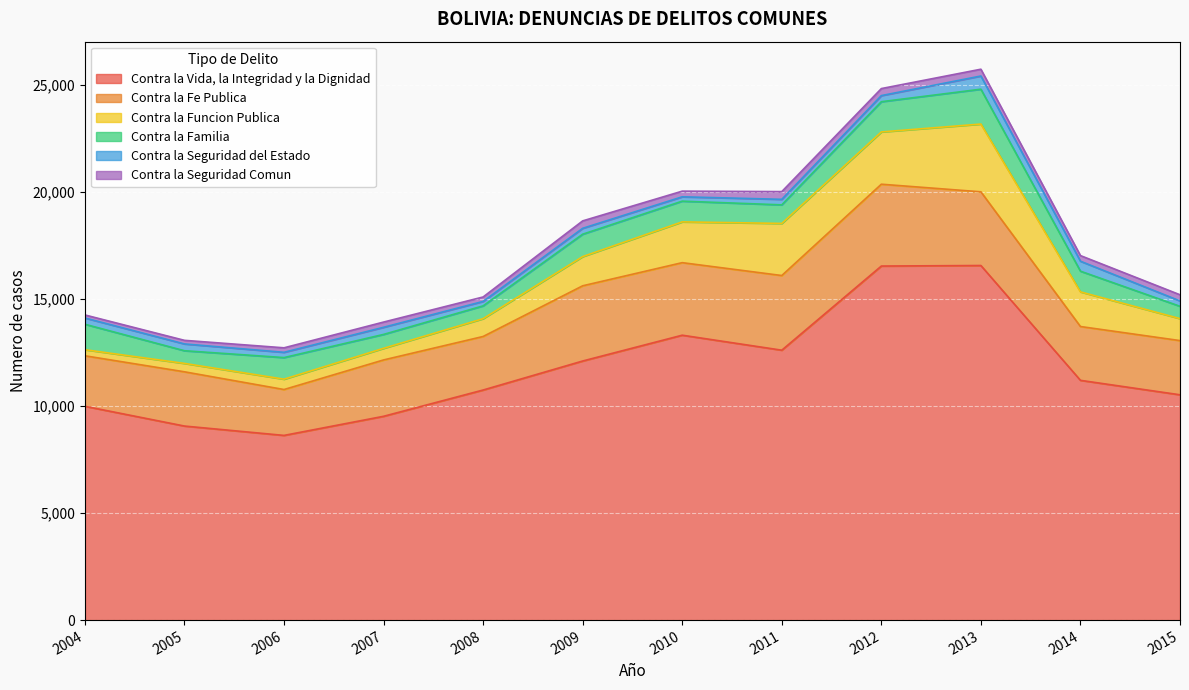

How many interior local peaks does the Contra la Fe Publica series have?

4